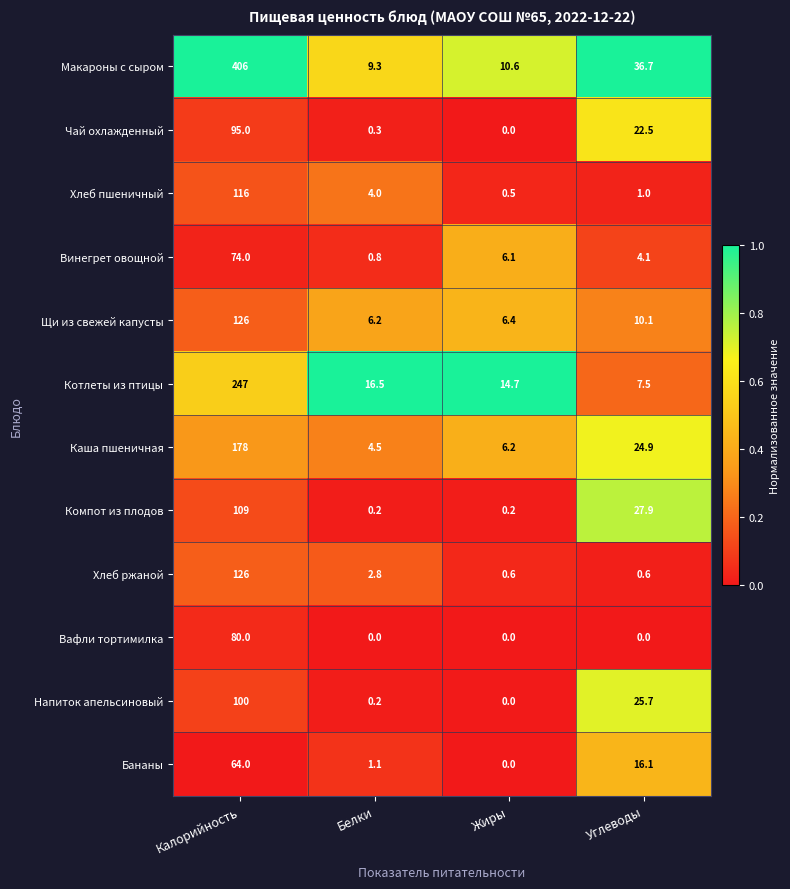

At which category is the sum across all series the highest?

Калорийность